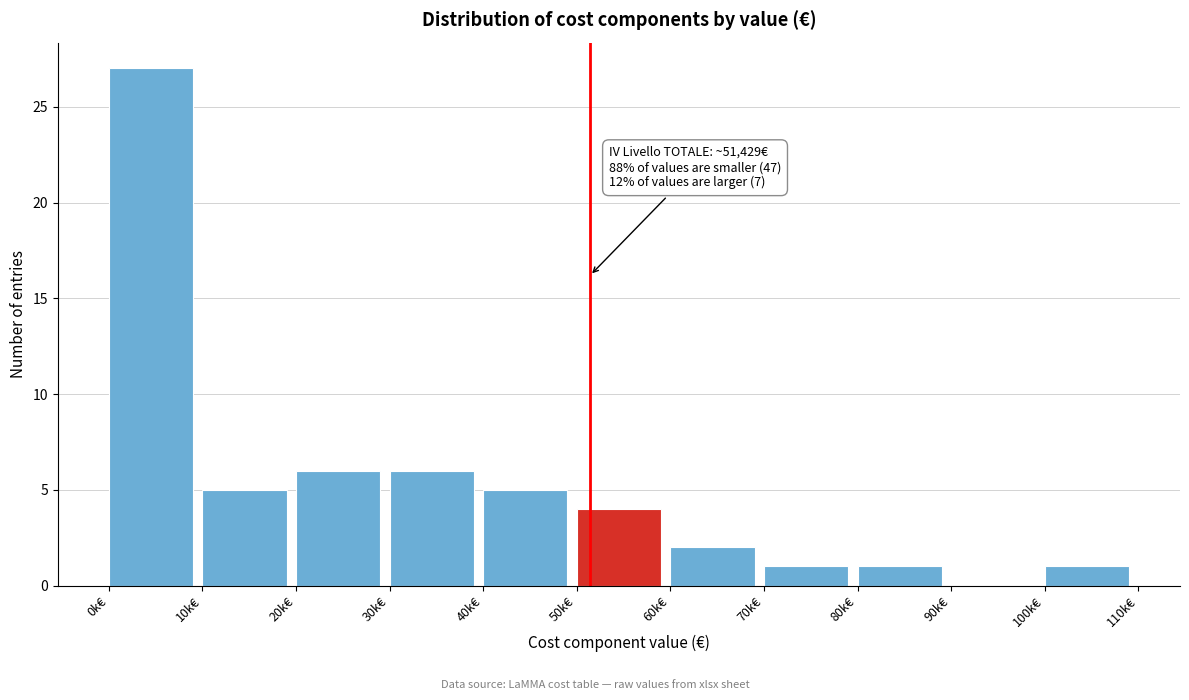

Reading right to left, what are all the values shown in this chart?

100k€=1	90k€=0	80k€=1	70k€=1	60k€=2	50k€=4	40k€=5	30k€=6	20k€=6	10k€=5	0k€=27